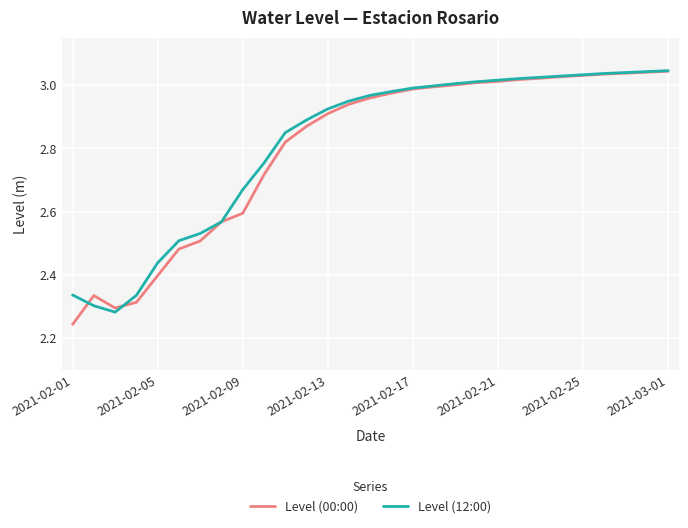

Which series has the largest total across all categories?

Level (12:00)